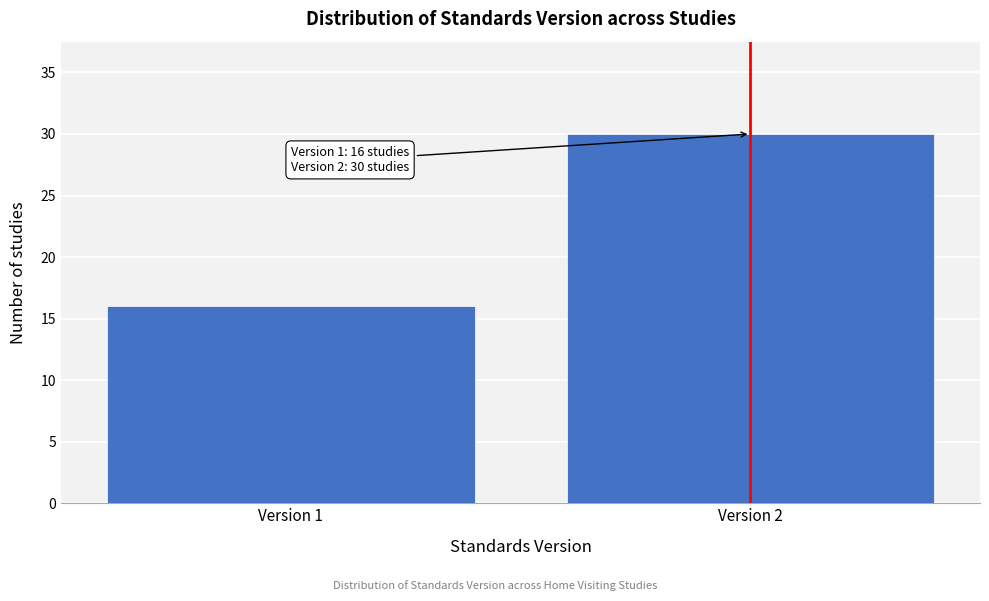

Reading left to right, what are all the values shown in this chart?

16	30